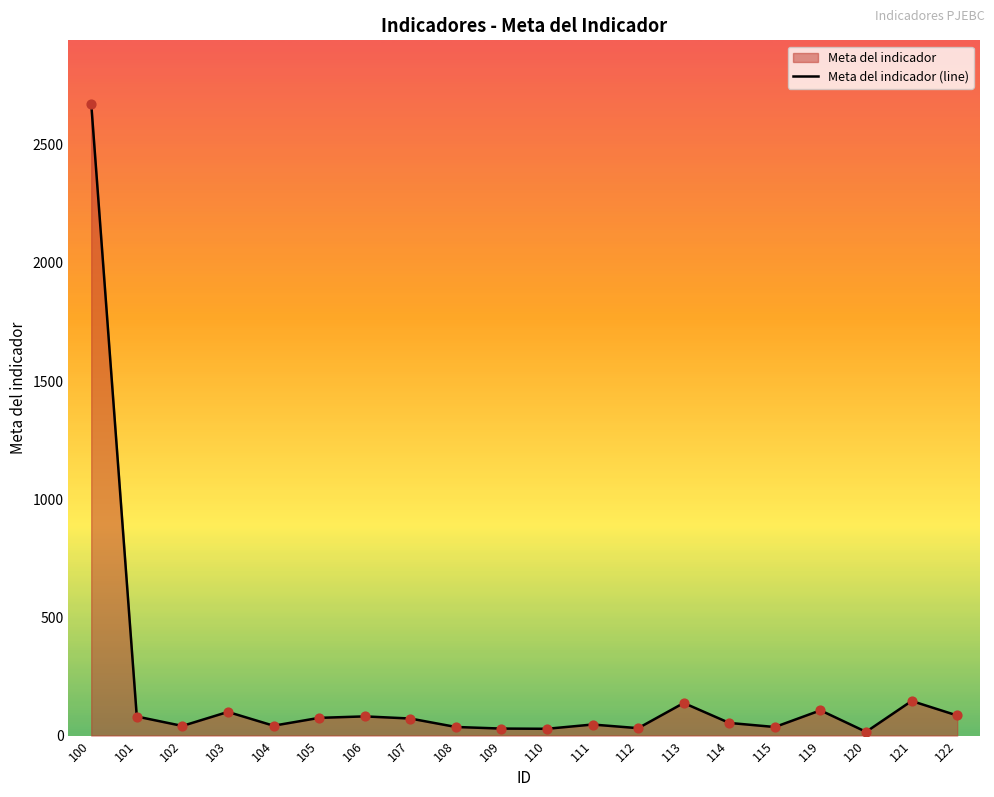

Which has a higher value, 119 or 110?

119